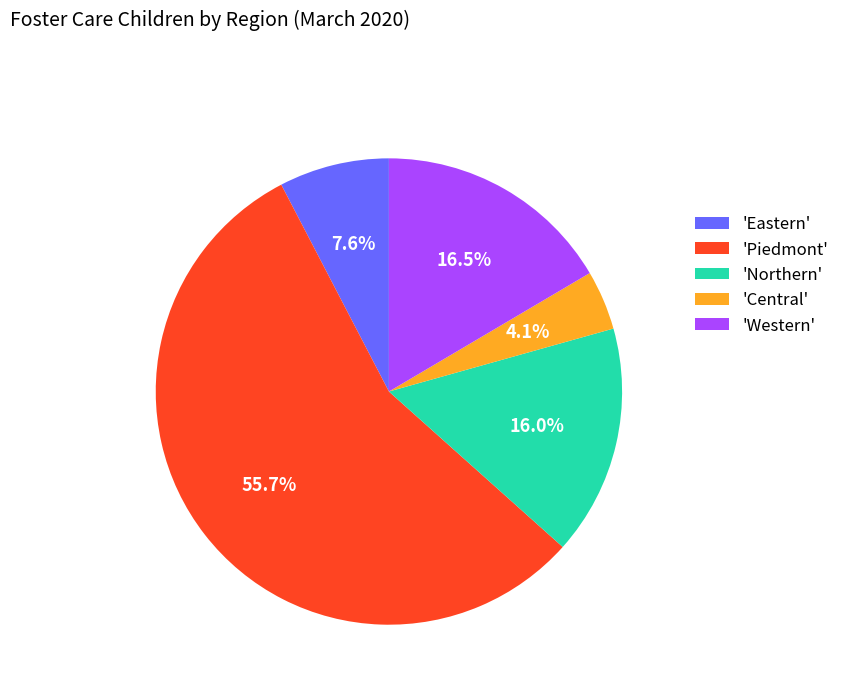

Rank the categories by value from highest to lowest.

'Piedmont', 'Western', 'Northern', 'Eastern', 'Central'